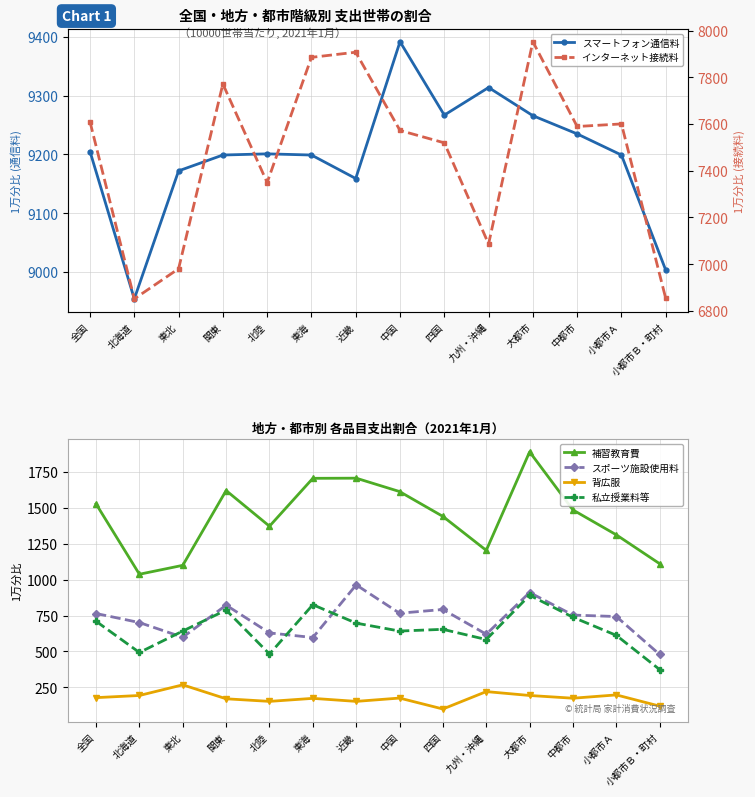

Is the value of 補習教育費 at 近畿 greater than the value of 私立授業料等 at 小都市Ａ?

Yes